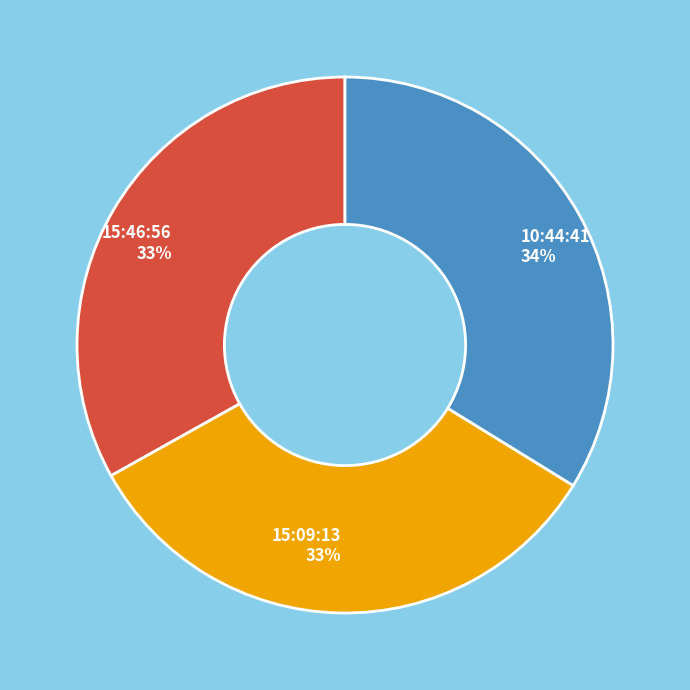

How many segments does this pie chart have?

3